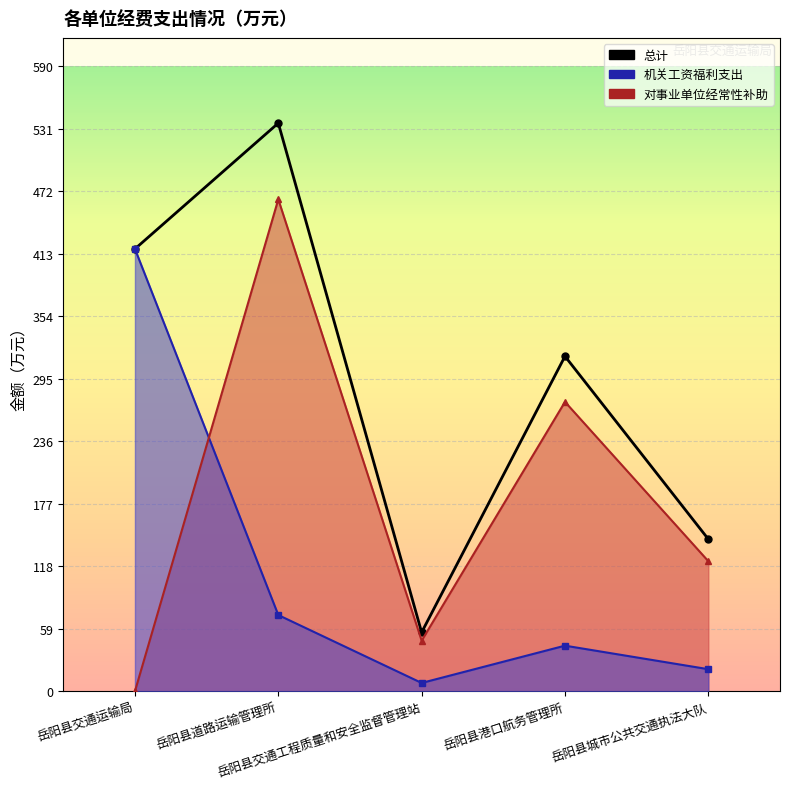

Which has a higher value, 岳阳县道路运输管理所 or 岳阳县交通运输局?

岳阳县道路运输管理所